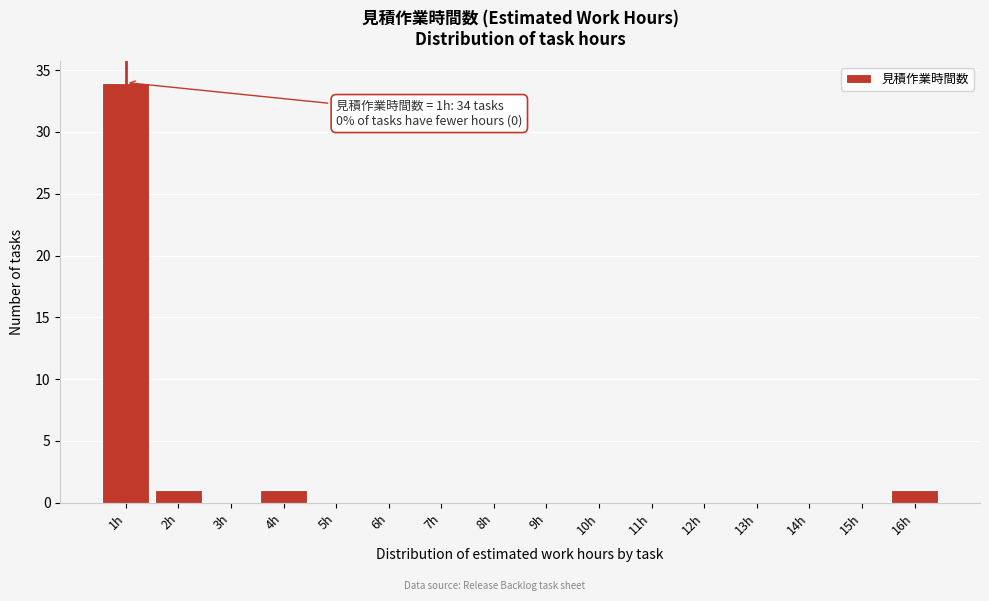

Over which range of the x-axis is the bar tallest?

0.5 to 1.5